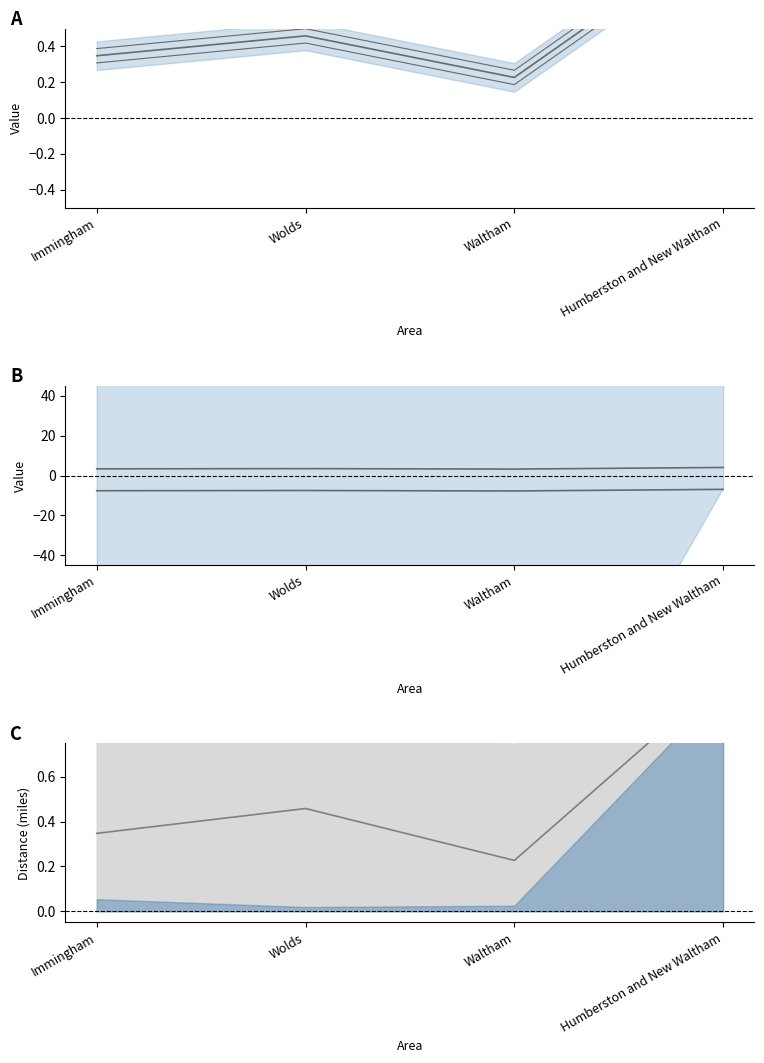

What is the difference between the maximum and minimum values in the mean distance series?

0.8